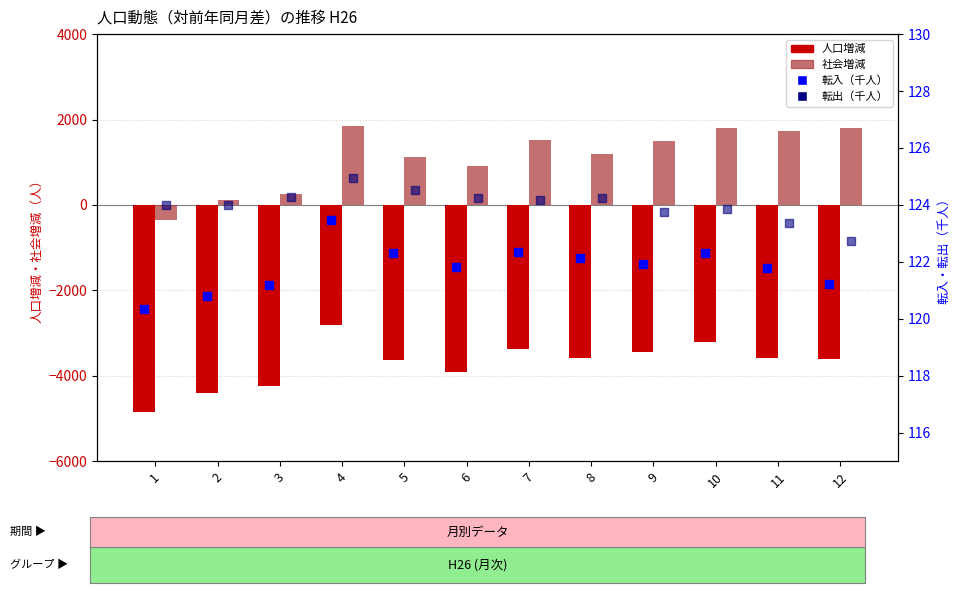

Which series has the largest total across all categories?

社会増減